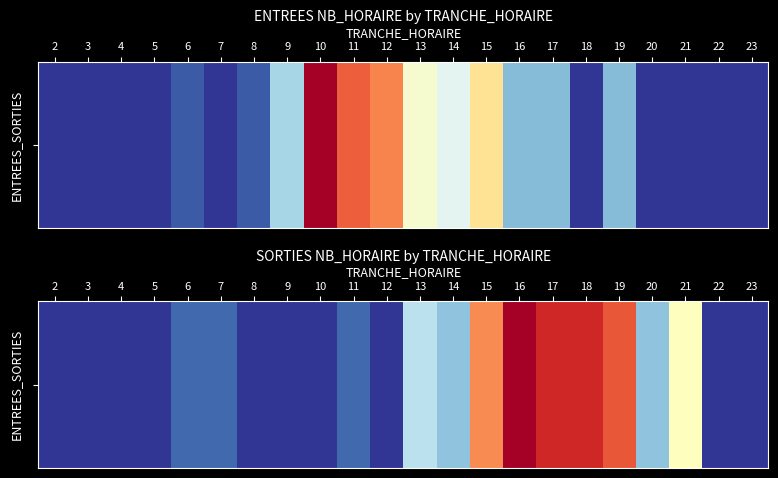

What is the difference between the maximum and minimum values?

12